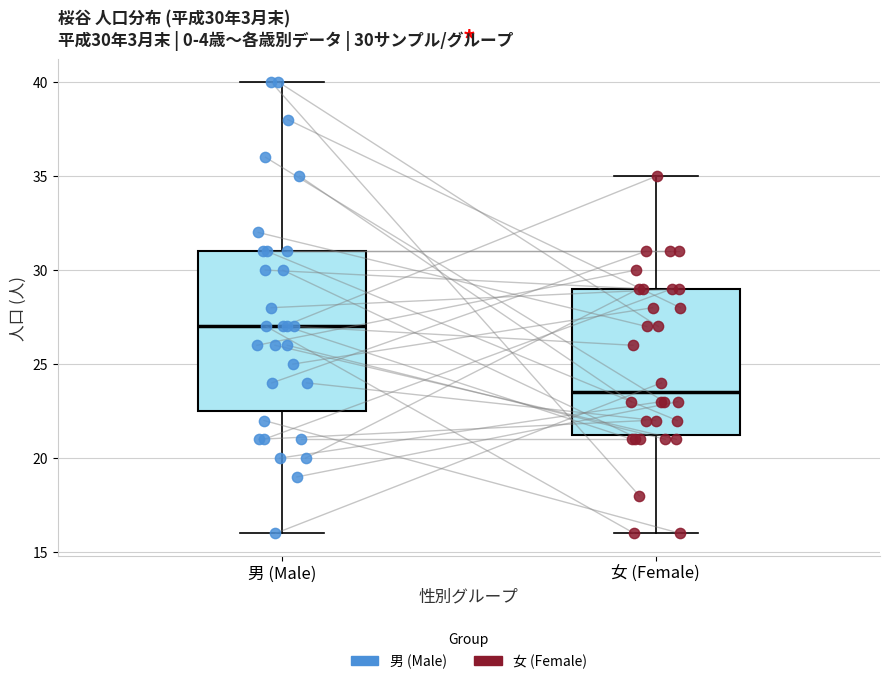

Which box has the highest median line?

男 (Male)